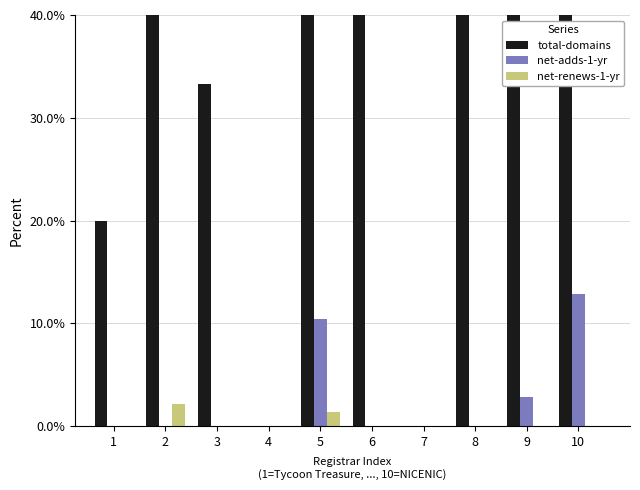

Rank the categories by net-adds-1-yr value from highest to lowest.

10, 5, 9, 8, 1, 2, 3, 4, 6, 7